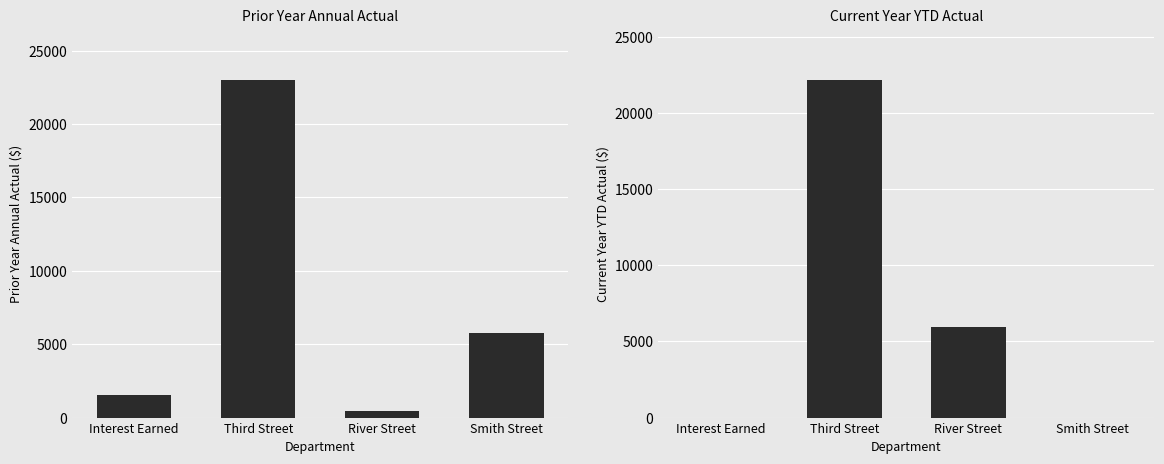

What is the minimum value for PRIOR YEAR ANNUAL ACTUAL?

444.5